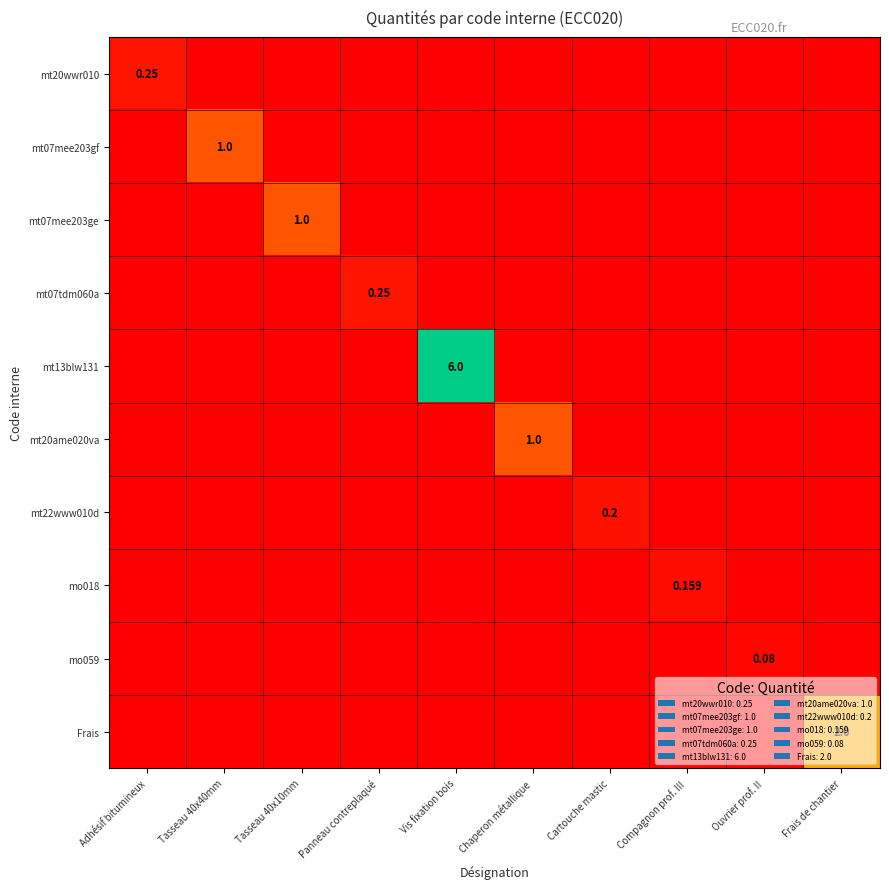

How many categories are shown in the chart?

10